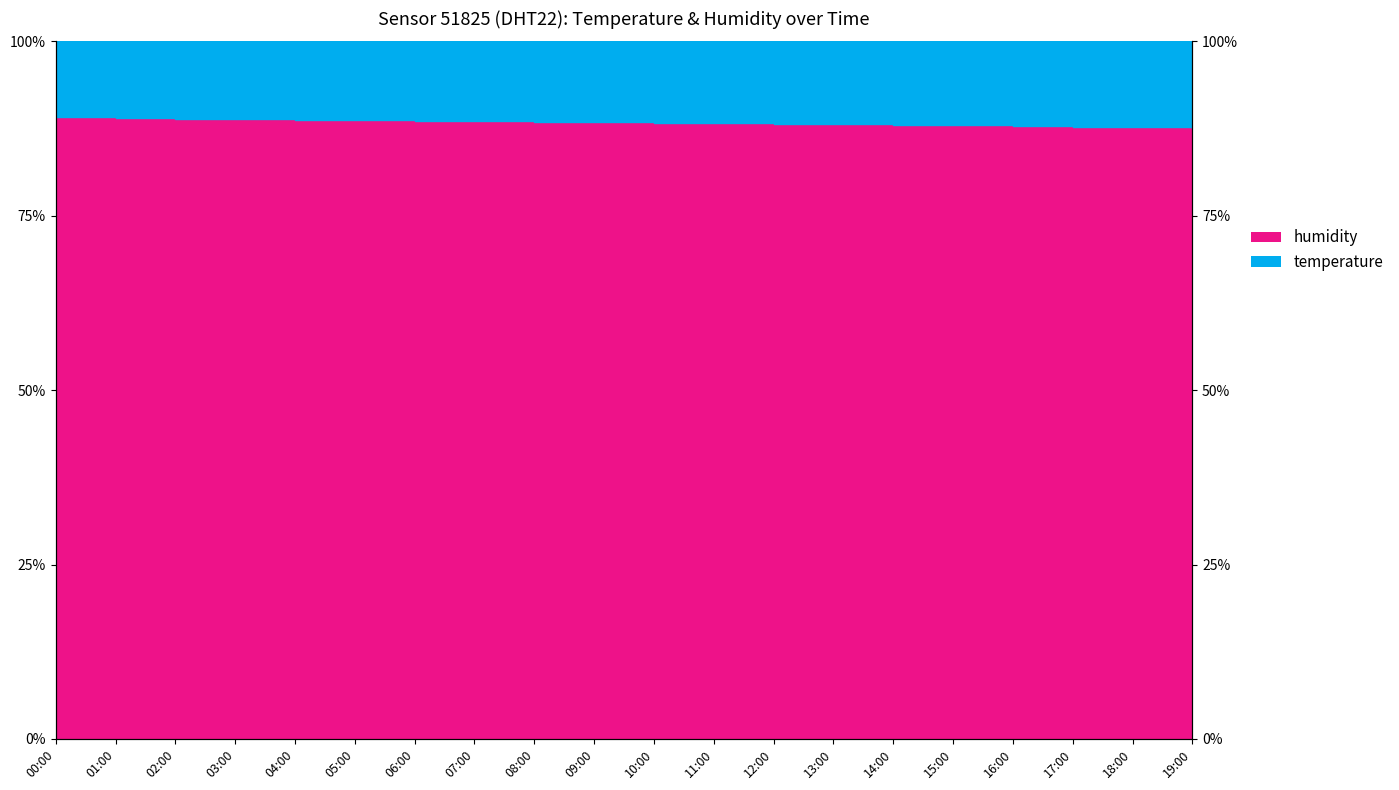

At which category does the chart reach its peak across all series?

00:00